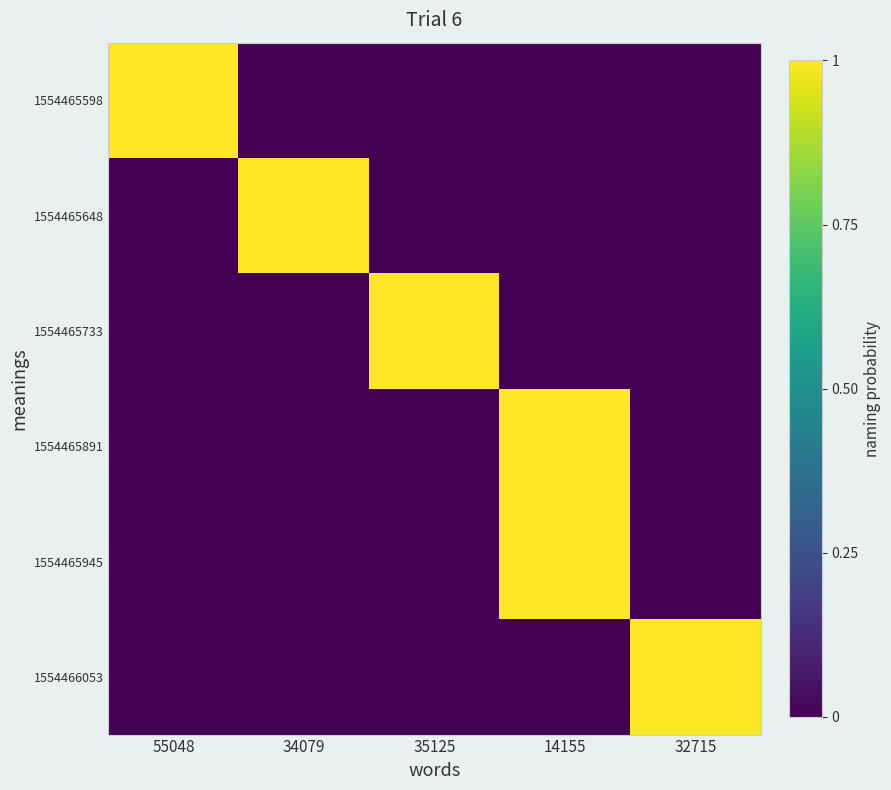

Reading left to right, what are all the values shown in this chart?

1554465598: 55048=1	34079=0	35125=0	14155=0	32715=0
1554465648: 55048=0	34079=1	35125=0	14155=0	32715=0
1554465733: 55048=0	34079=0	35125=1	14155=0	32715=0
1554465891: 55048=0	34079=0	35125=0	14155=1	32715=0
1554465945: 55048=0	34079=0	35125=0	14155=1	32715=0
1554466053: 55048=0	34079=0	35125=0	14155=0	32715=1